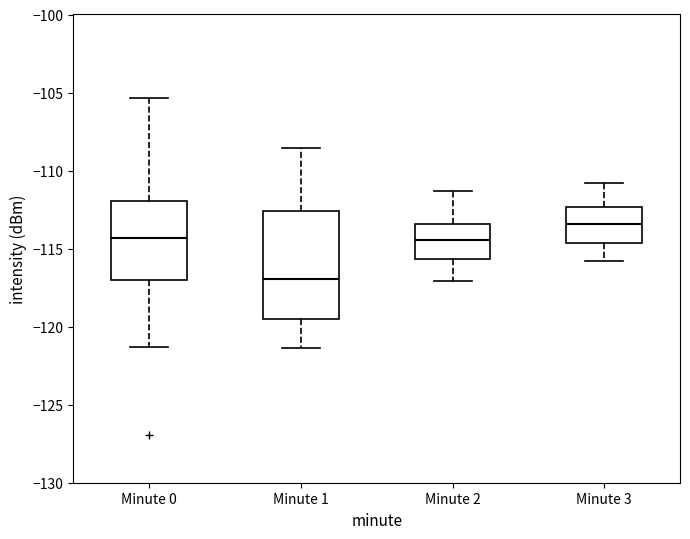

Reading left to right, transcribe this box plot: for each box, give where its median line is, the range the box spans, and where its two whiskers end, as read against the y-axis. The values are not printed on the chart, so give them approximately, as read against the axis.

Minute 0: median -114.5, box -117.0 to -112.0, whiskers -121.5 to -105.5
Minute 1: median -117.0, box -119.5 to -112.5, whiskers -121.5 to -108.5
Minute 2: median -114.5, box -115.5 to -113.5, whiskers -117.0 to -111.5
Minute 3: median -113.5, box -114.5 to -112.5, whiskers -116.0 to -111.0